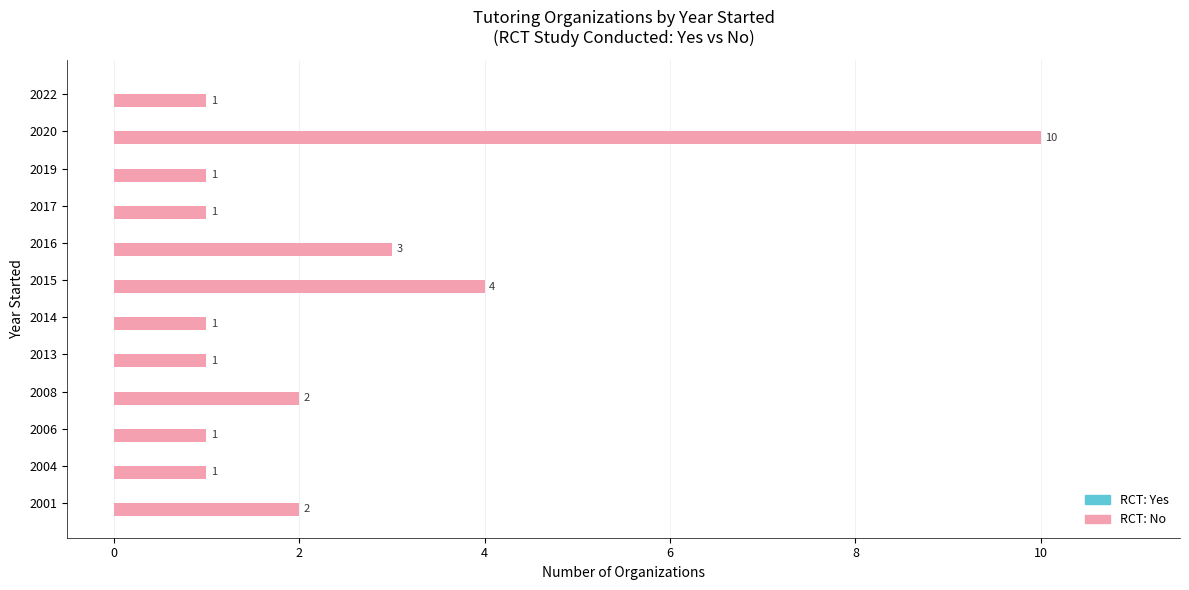

What is the greatest value displayed?

10